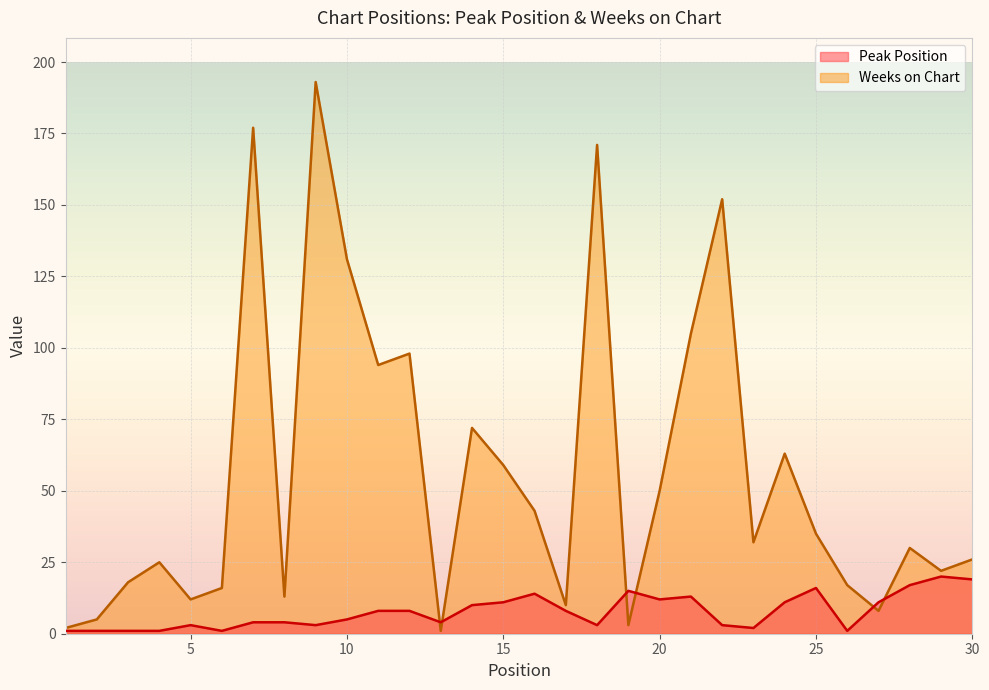

Is it true that Peak Position equals 17 at 24?

False